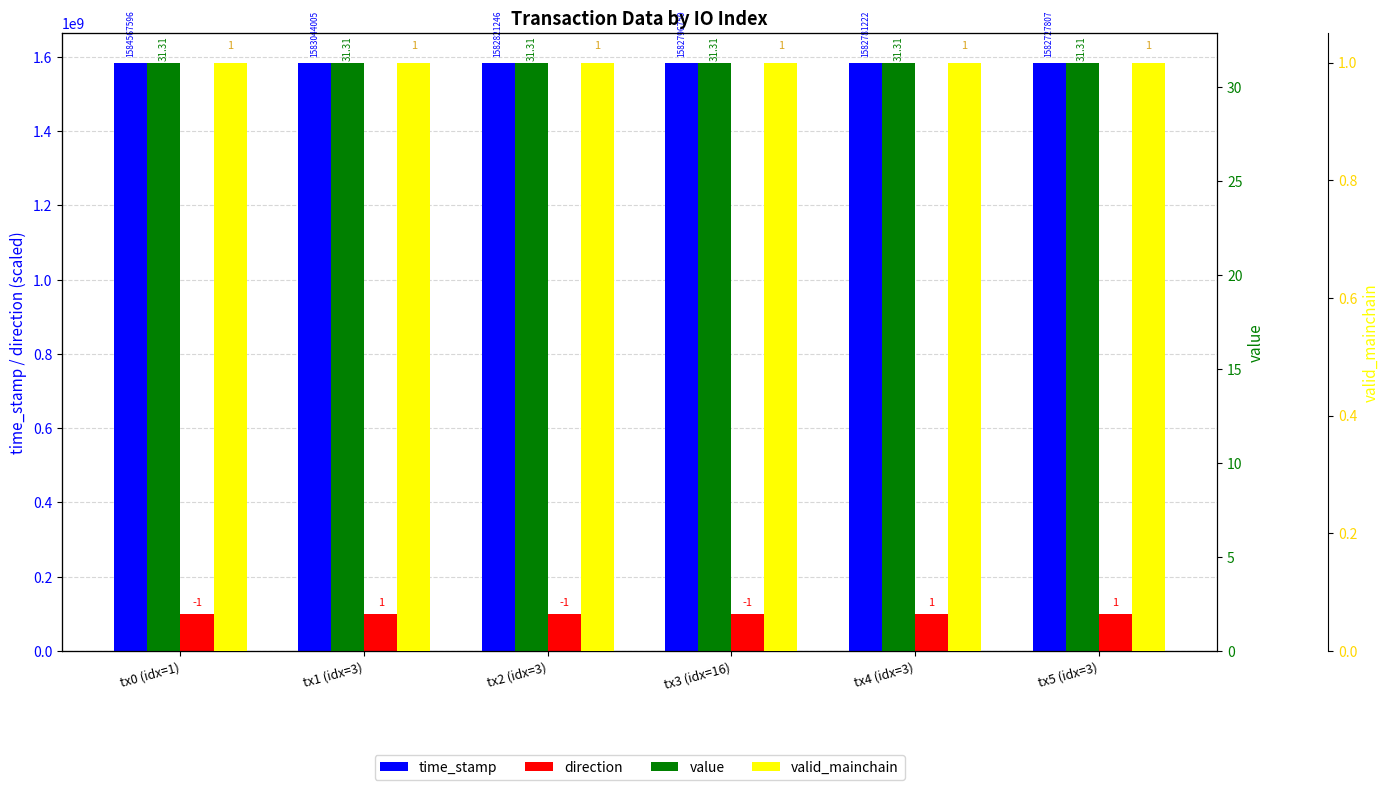

What is the sum of the time_stamp values at tx2 (idx=3) and tx4 (idx=3)?

3165602468.0